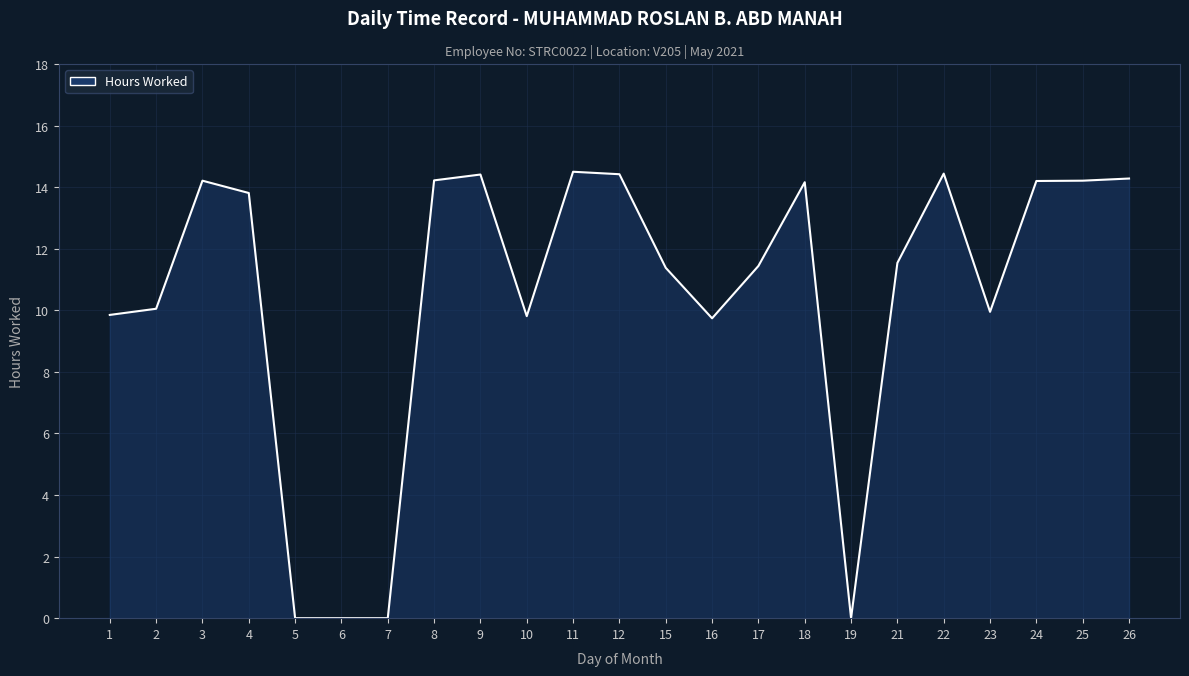

What is the ratio of the value at 9 to the value at 23?

1.4